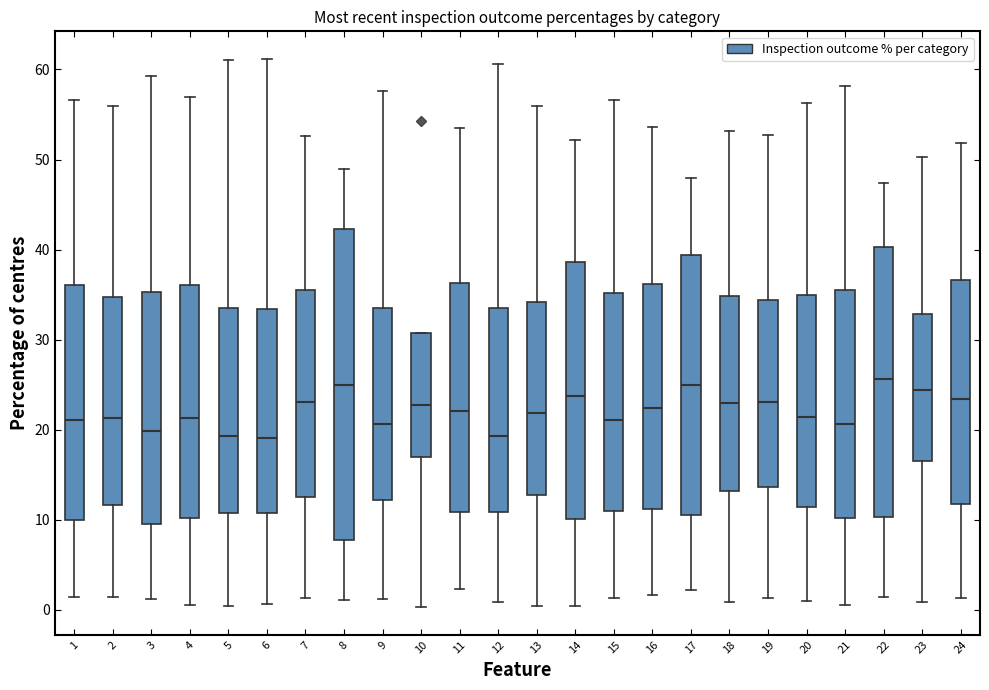

Reading left to right, transcribe this box plot: for each box, give where its median line is, the range the box spans, and where its two whiskers end, as read against the y-axis. The values are not printed on the chart, so give them approximately, as read against the axis.

1: median 21, box 10 to 36, whiskers 1 to 57
2: median 21, box 12 to 35, whiskers 1 to 56
3: median 20, box 10 to 35, whiskers 1 to 59
4: median 21, box 10 to 36, whiskers 1 to 57
5: median 19, box 11 to 34, whiskers 0 to 61
6: median 19, box 11 to 33, whiskers 1 to 61
7: median 23, box 13 to 35, whiskers 1 to 53
8: median 25, box 8 to 42, whiskers 1 to 49
9: median 21, box 12 to 33, whiskers 1 to 58
10: median 23, box 17 to 31, whiskers 0 to 31
11: median 22, box 11 to 36, whiskers 2 to 54
12: median 19, box 11 to 33, whiskers 1 to 61
13: median 22, box 13 to 34, whiskers 0 to 56
14: median 24, box 10 to 39, whiskers 0 to 52
15: median 21, box 11 to 35, whiskers 1 to 57
16: median 22, box 11 to 36, whiskers 2 to 54
17: median 25, box 11 to 39, whiskers 2 to 48
18: median 23, box 13 to 35, whiskers 1 to 53
19: median 23, box 14 to 34, whiskers 1 to 53
20: median 21, box 11 to 35, whiskers 1 to 56
21: median 21, box 10 to 35, whiskers 1 to 58
22: median 26, box 10 to 40, whiskers 1 to 47
23: median 24, box 17 to 33, whiskers 1 to 50
24: median 23, box 12 to 37, whiskers 1 to 52